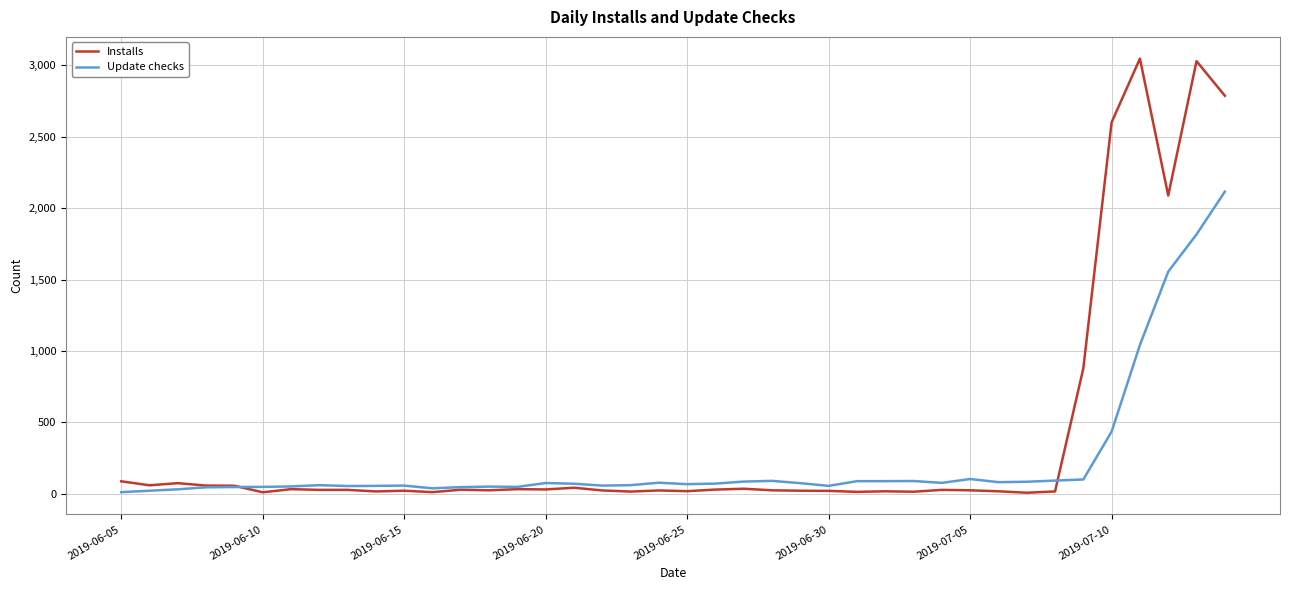

What is the highest value of the Update checks series?

2115